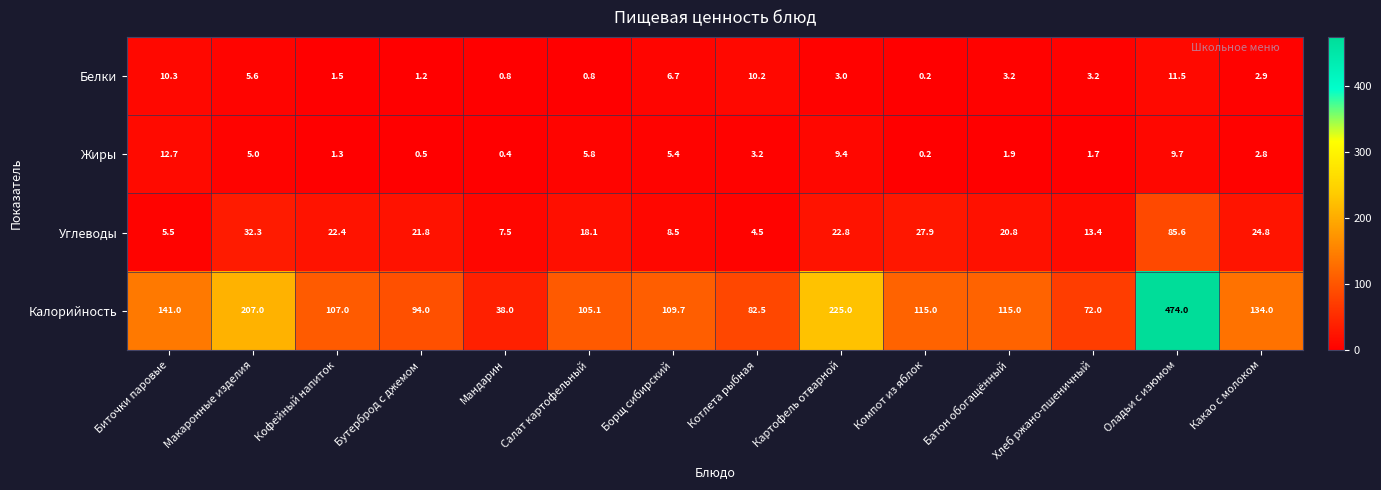

What is the spread (max minus min) of values at Хлеб ржано-пшеничный?

70.3